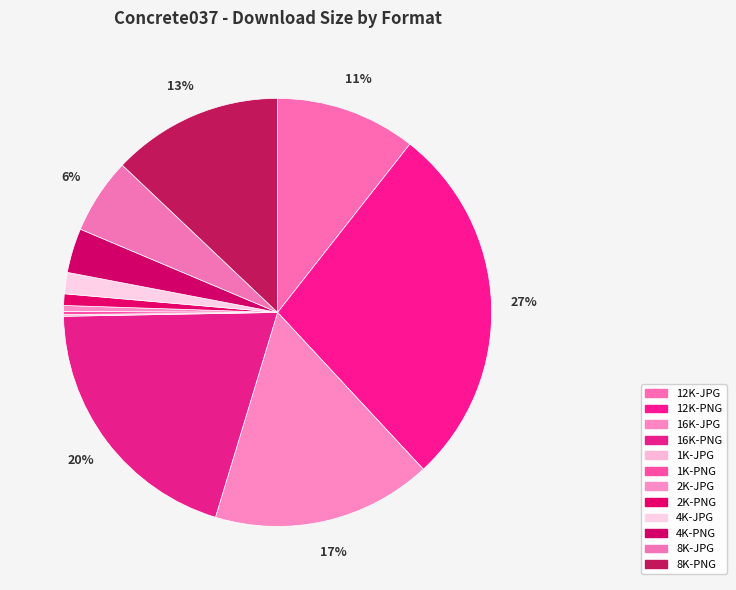

To the nearest percent, what percentage of the pie is 8K-PNG?

13%